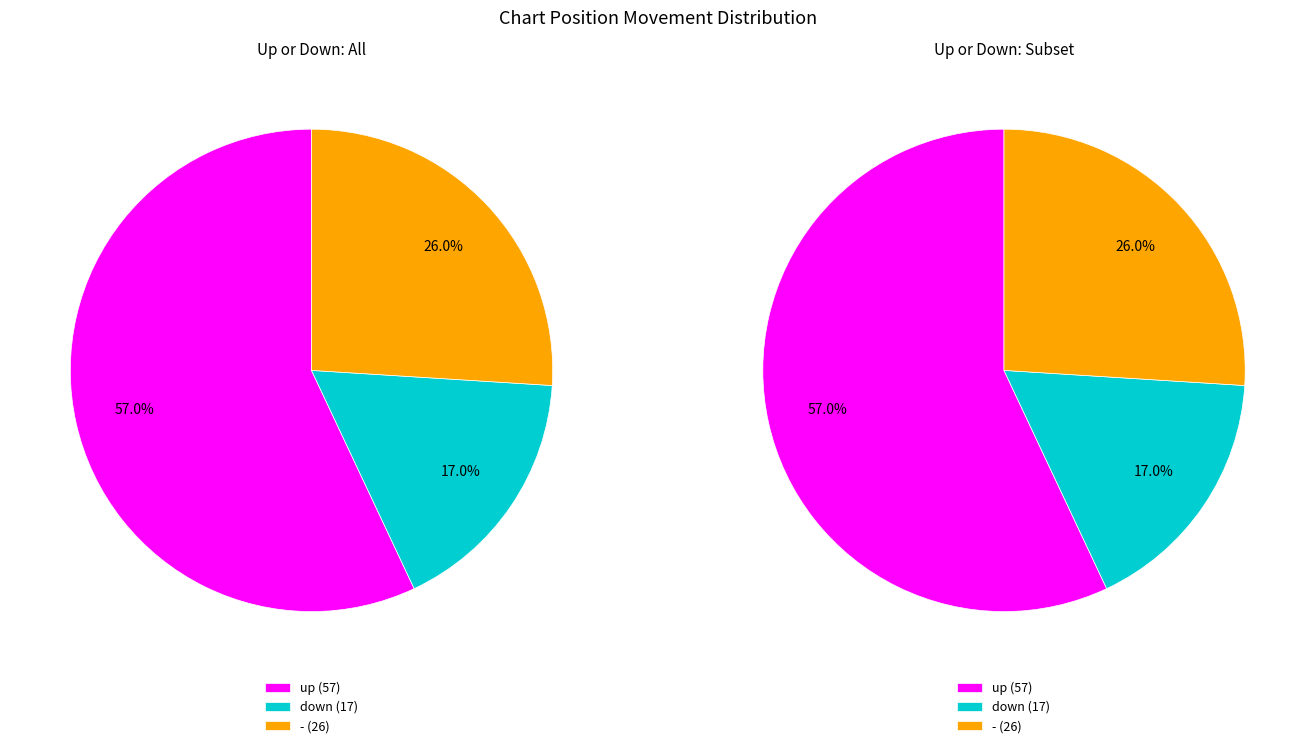

Is down the majority of the pie?

No